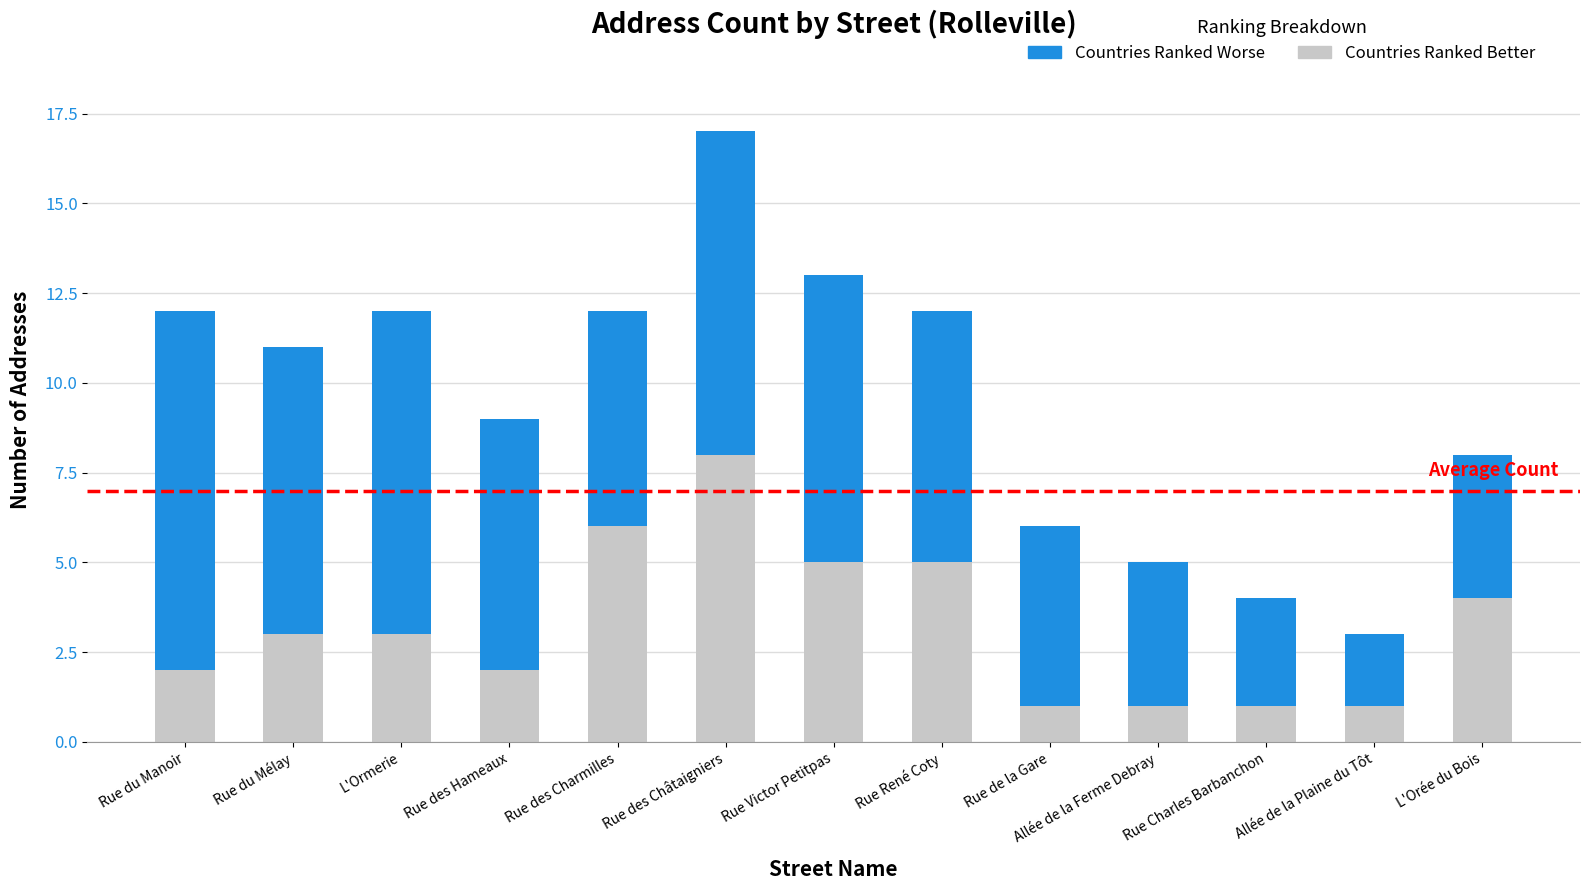

The value of Countries Ranked Better at Rue des Châtaigniers is 8. True or false?

True